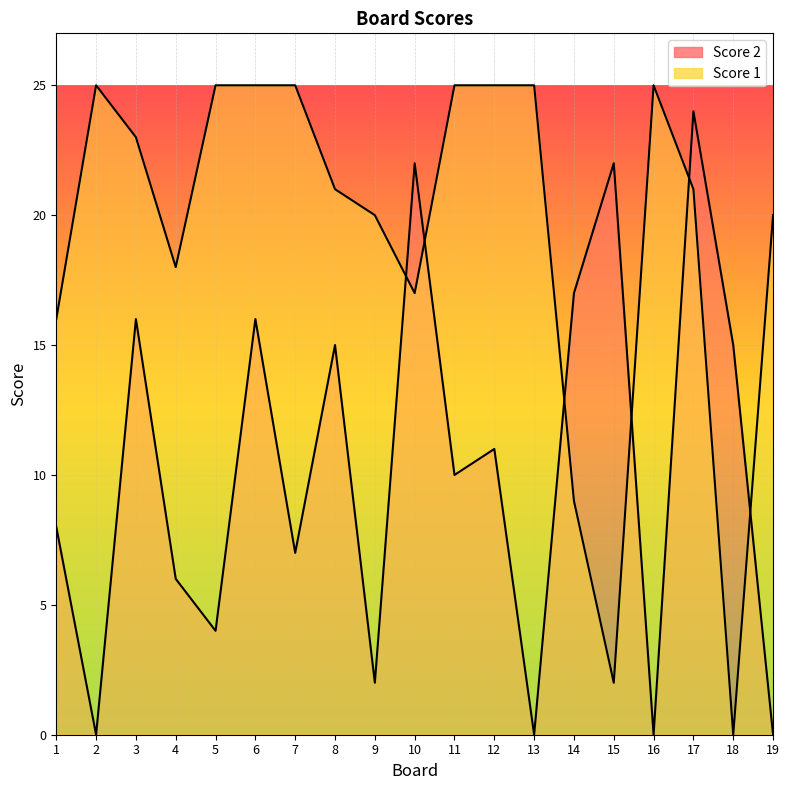

What is the sum of the Score 2 values at 3 and 11?

26